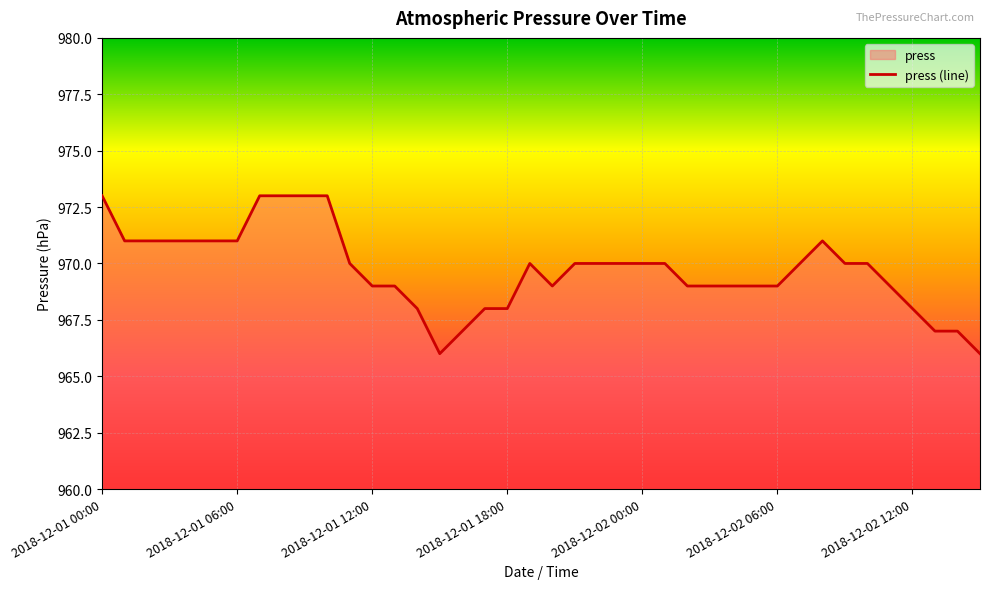

Where is the first local minimum?

2018-12-01 15:00